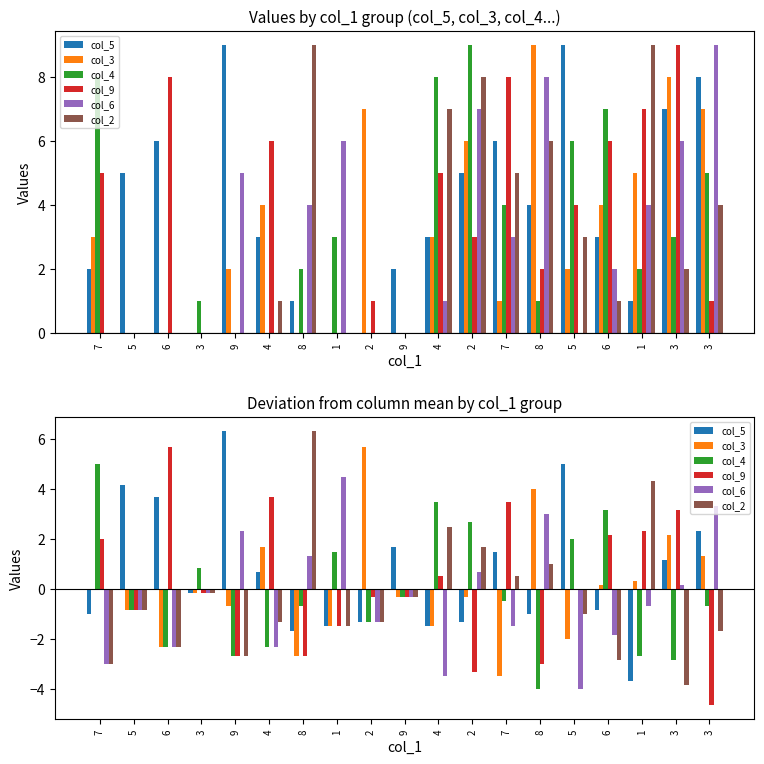

What is the lowest value of the col_5 series?

-3.7